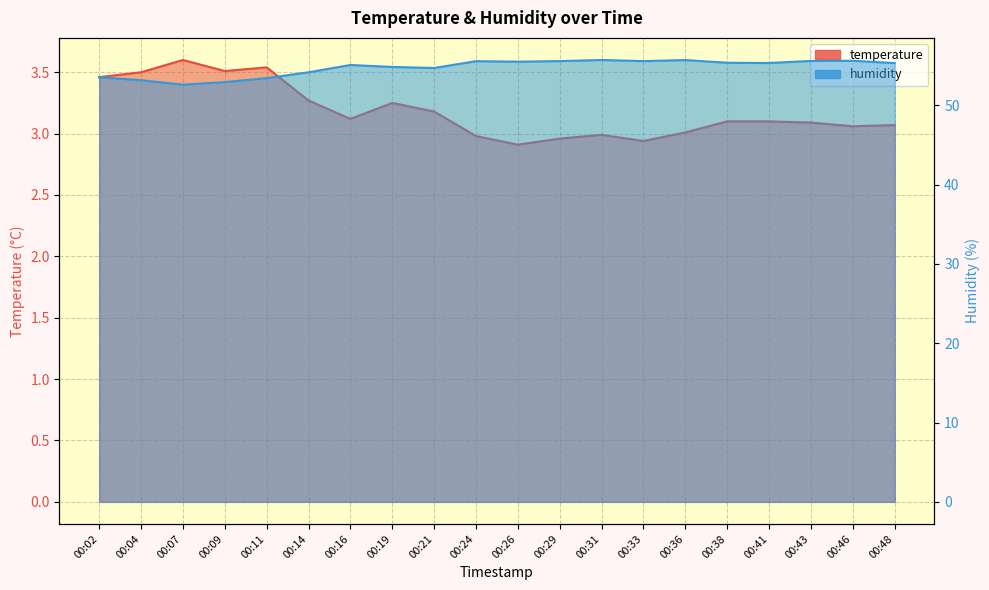

Between 00:16 and 00:19, which series saw the biggest shift?

humidity